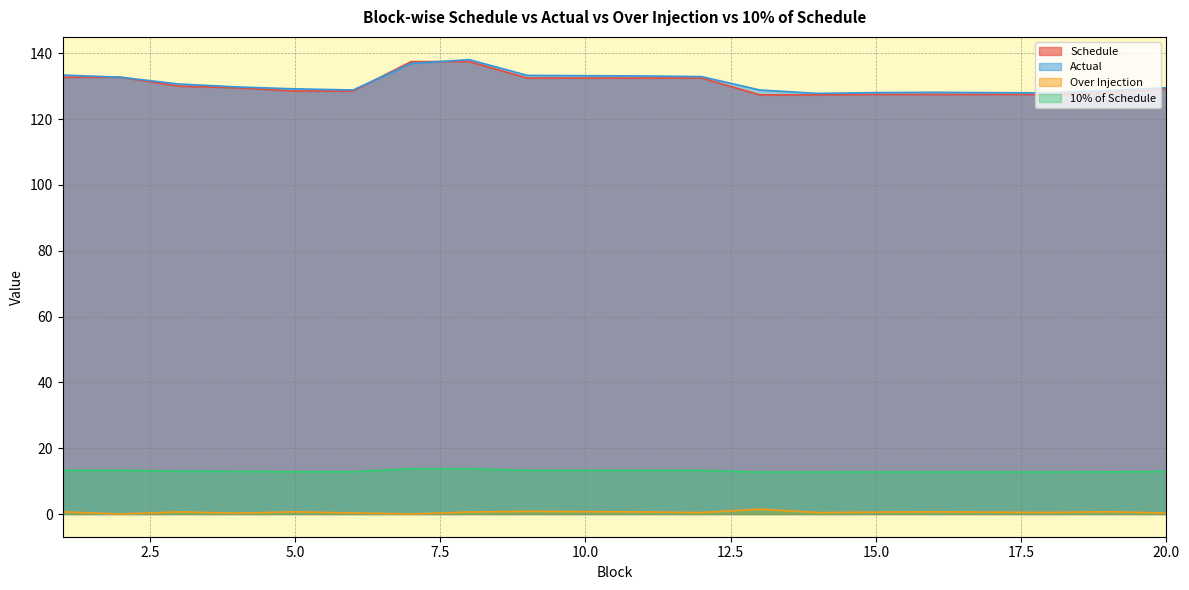

How many interior local valleys does the Actual series have?

3